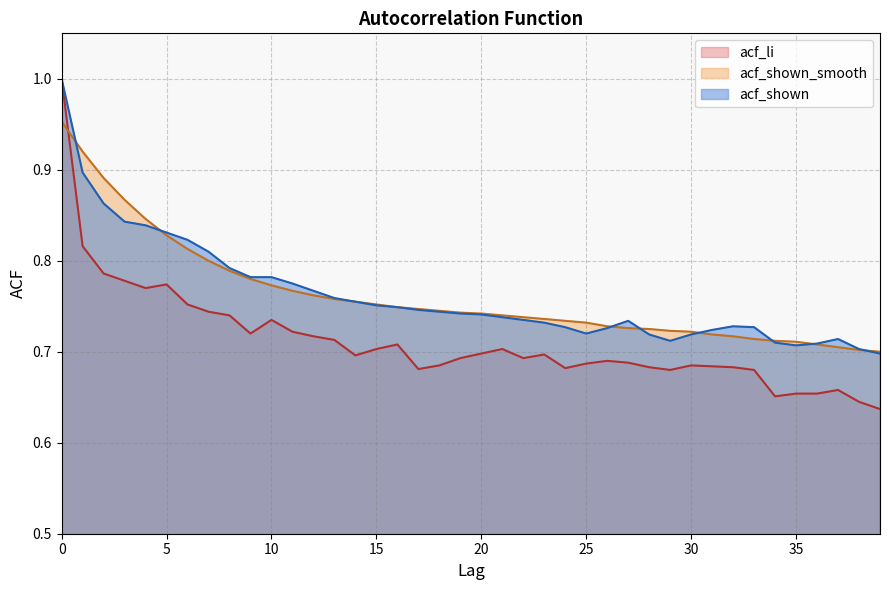

How many times do acf_shown_smooth and acf_shown cross each other?

8